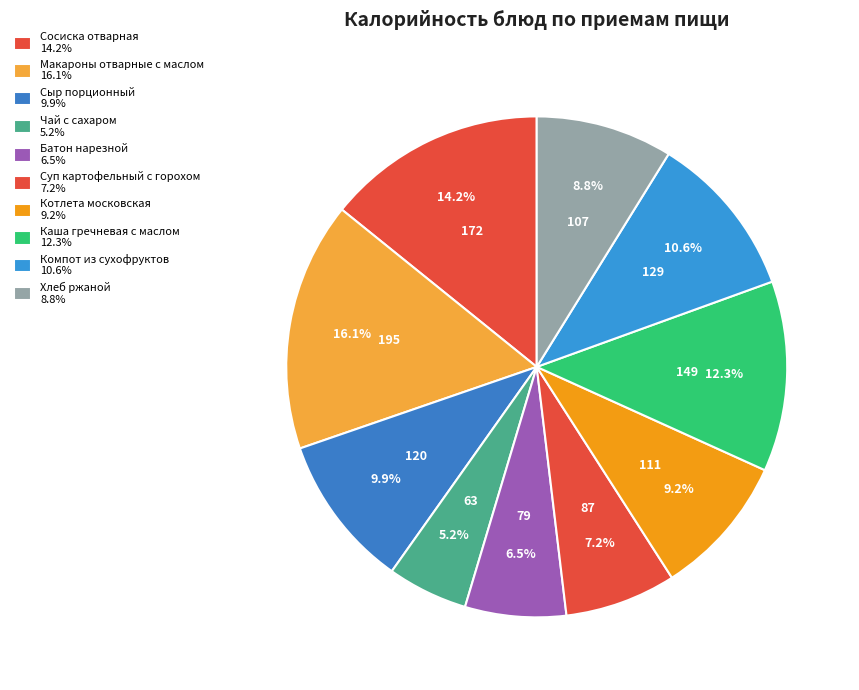

Which slice is the smallest?

Чай с сахаром